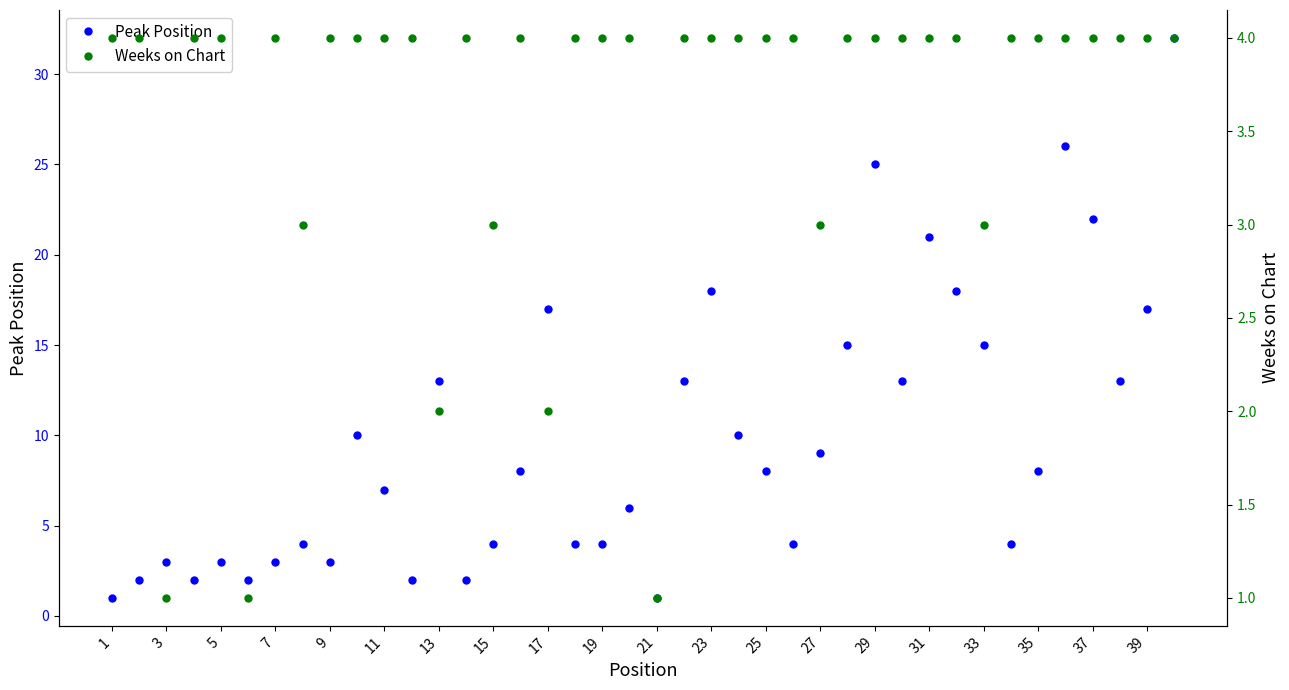

At which label does Weeks on Chart reach its peak?

1